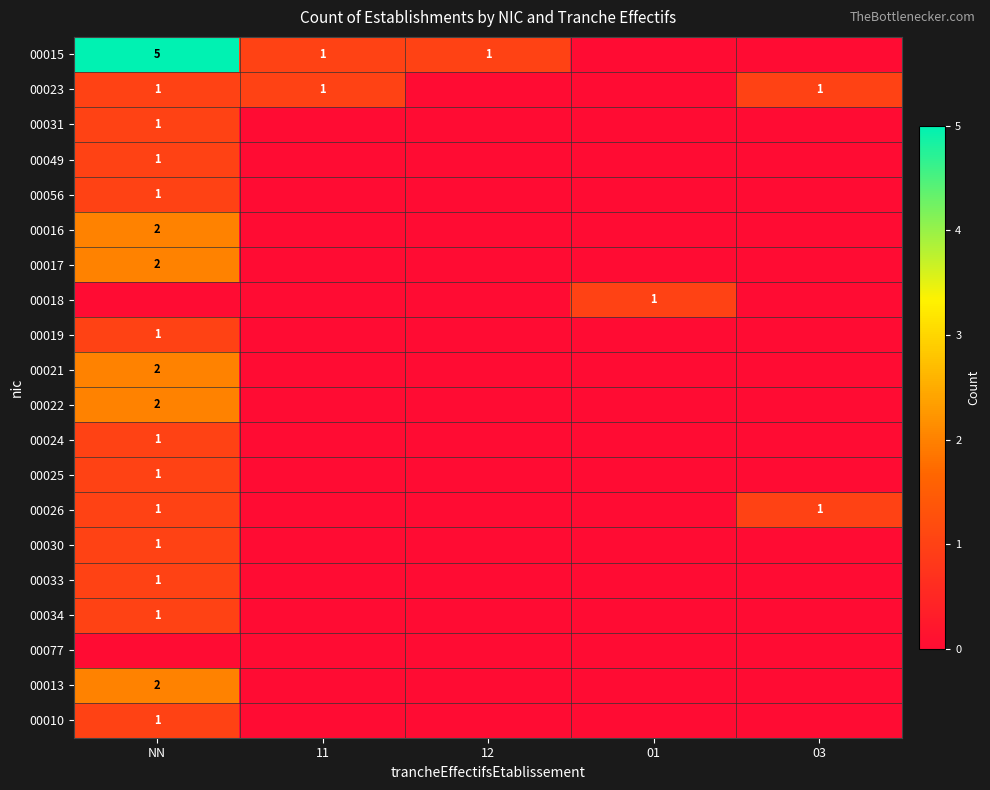

Is it true that 00015 equals 8 at NN?

False